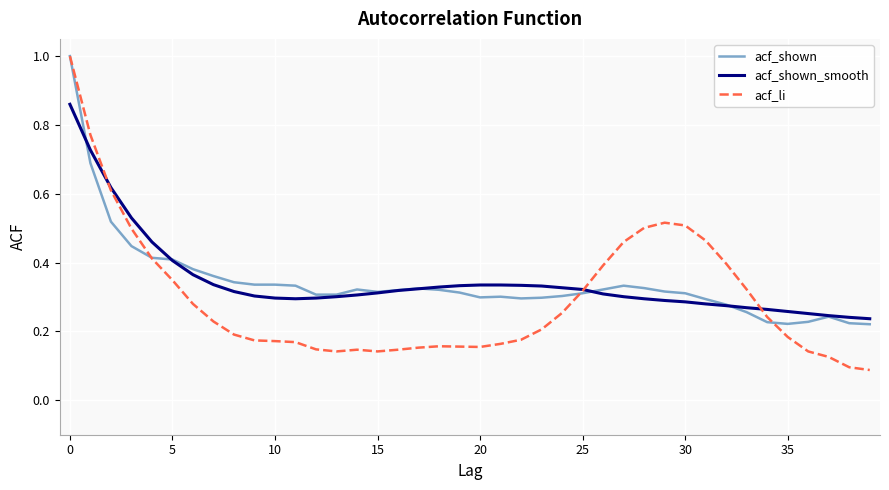

What are all the series names shown in the legend?

acf_shown, acf_shown_smooth, acf_li